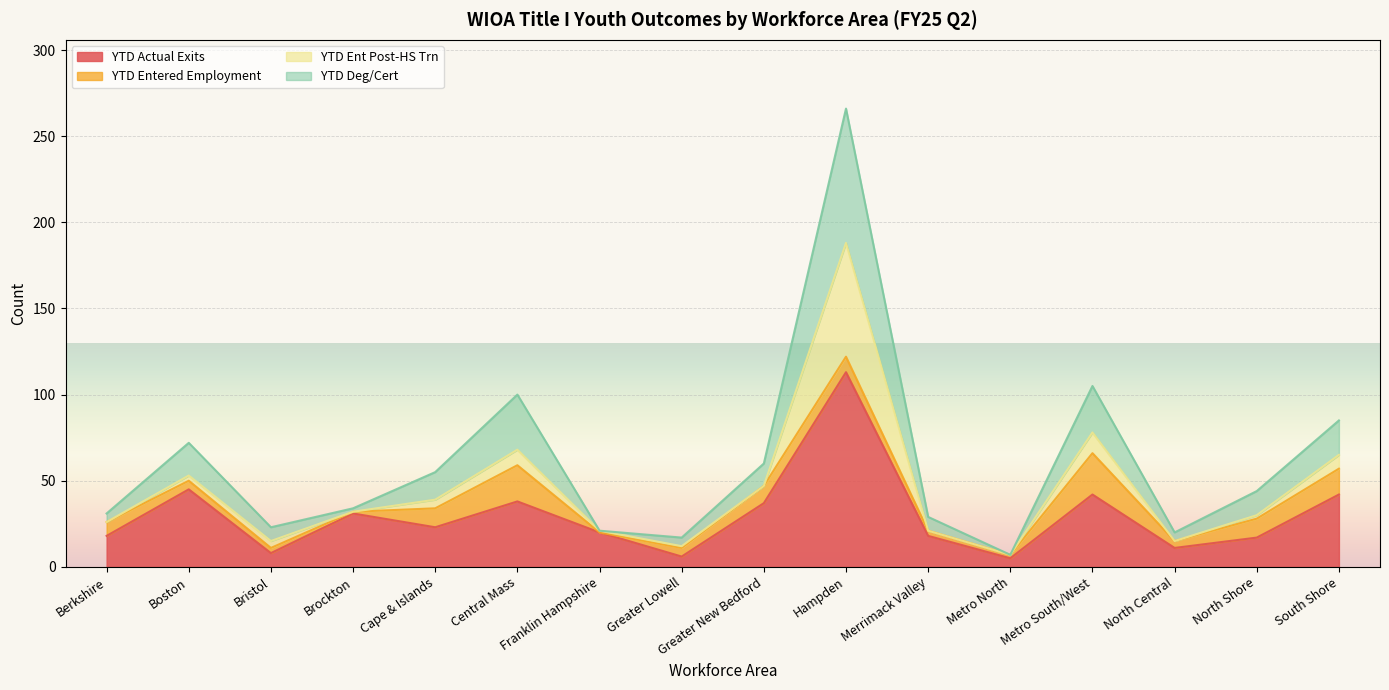

At which label does YTD Actual Exits reach its peak?

Hampden